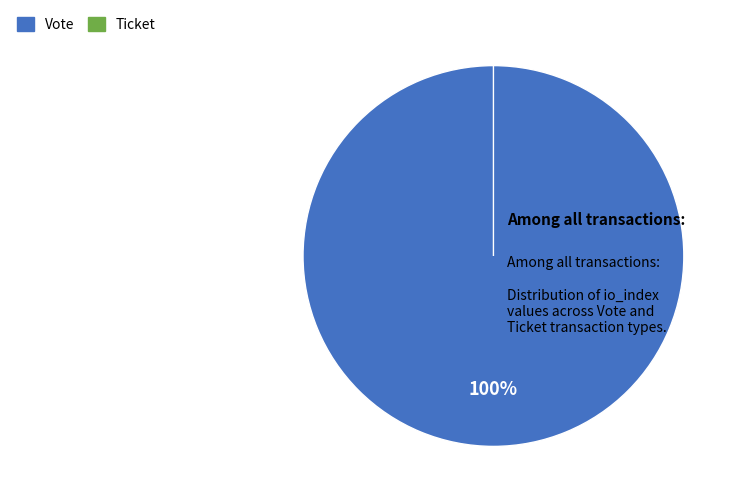

Does Ticket account for over 50% of the chart?

No